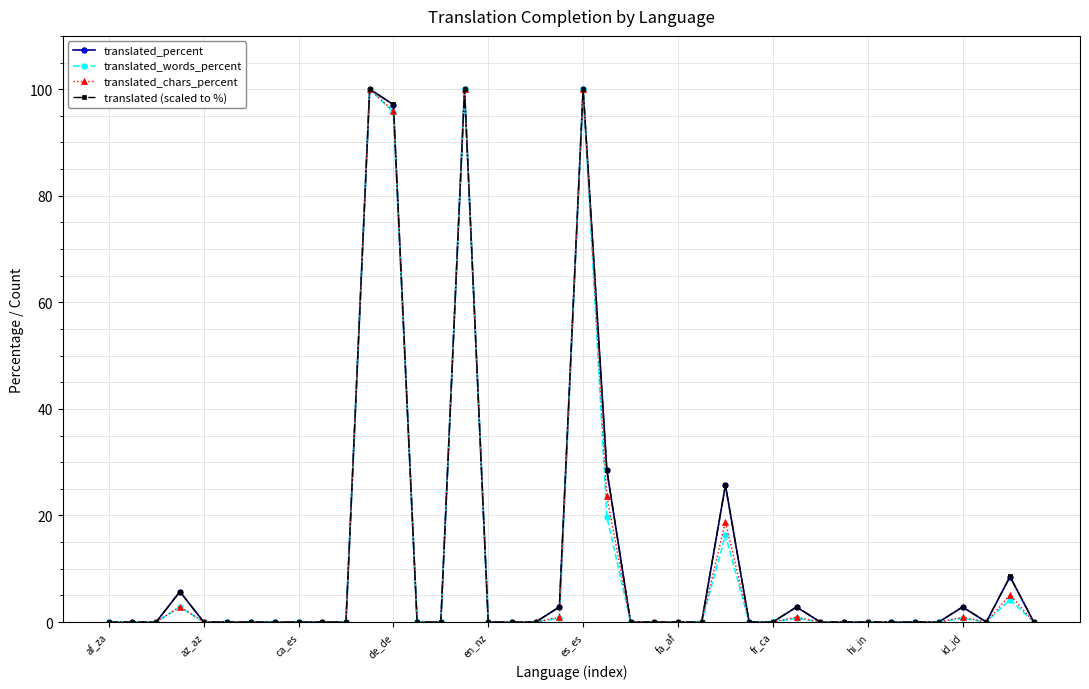

What is the greatest value displayed?

100.0